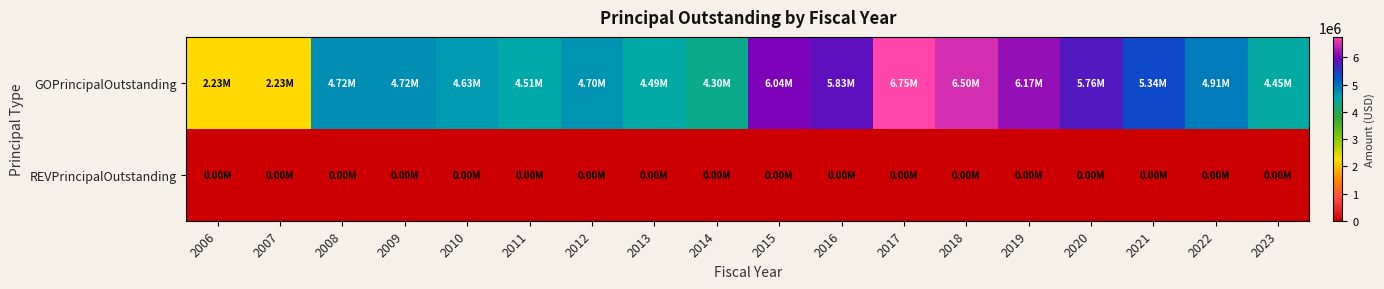

List the series in order of their peak value, lowest first.

REVPrincipalOutstanding, GOPrincipalOutstanding